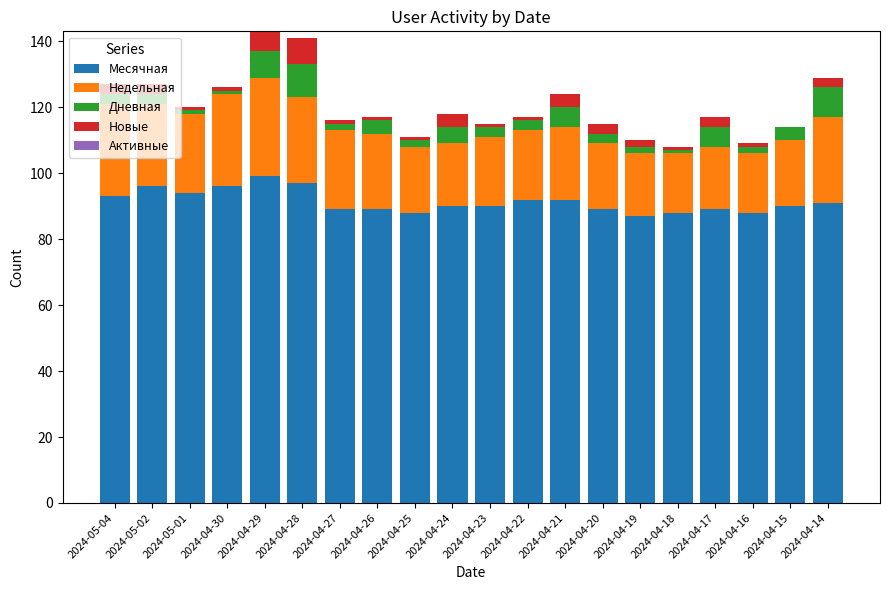

What is the sum of all Месячная values?

1827